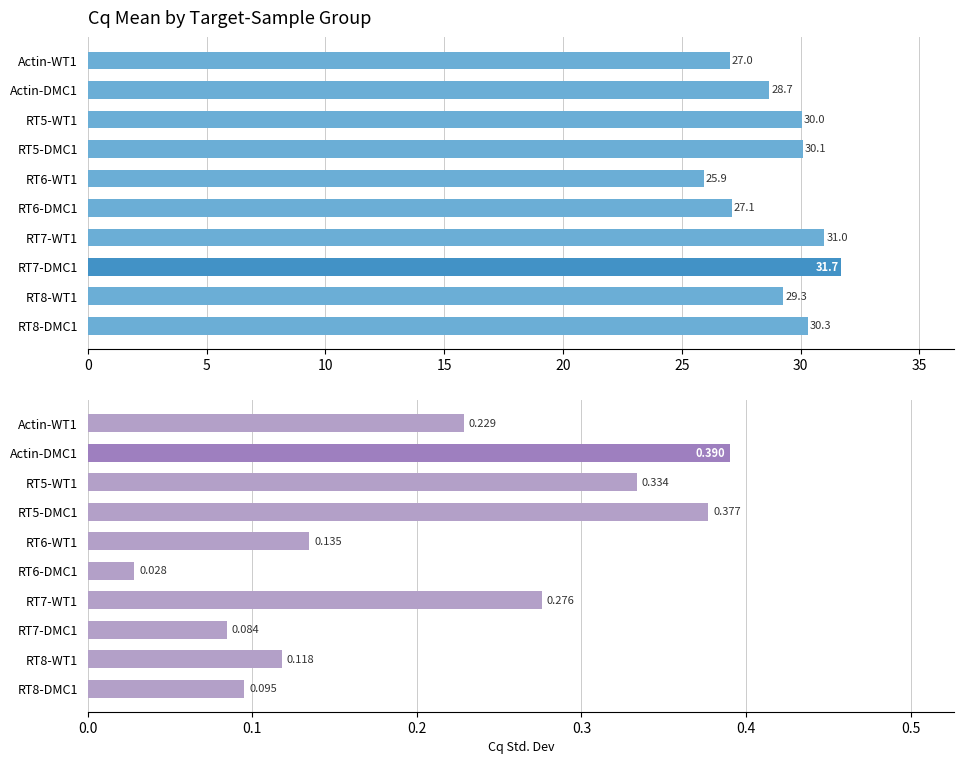

What is the lowest value of the Cq Mean series?

25.9